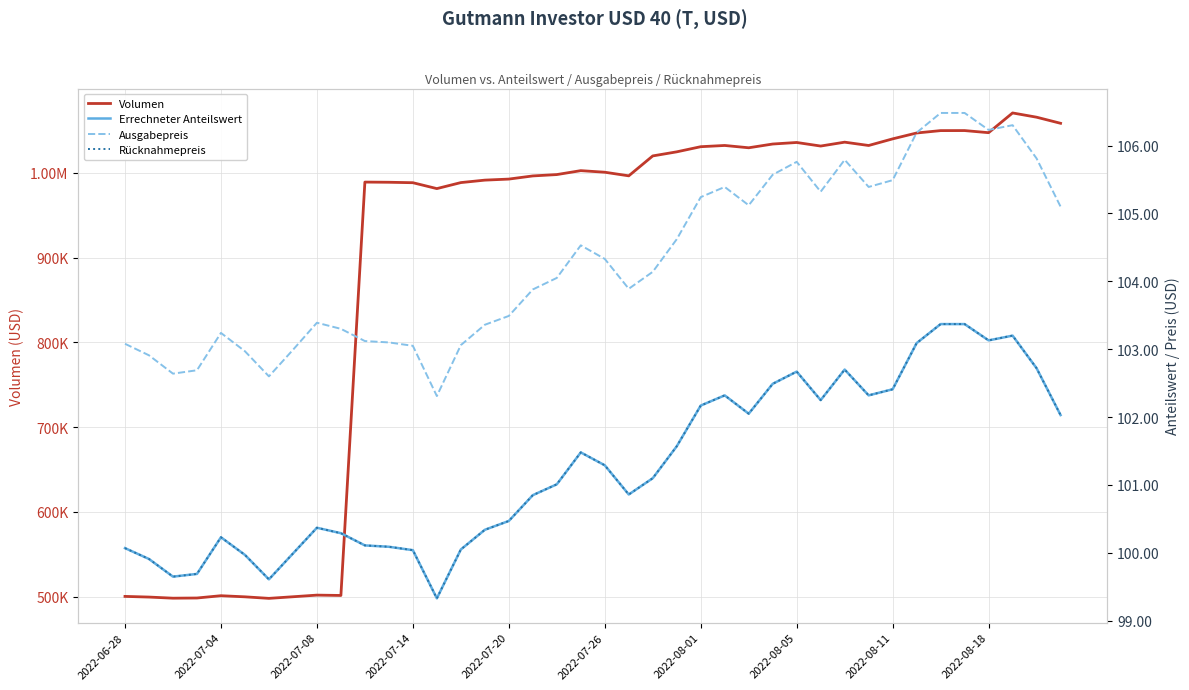

What is the difference between the Errechneter Anteilswert values at 38 and 34?

0.7